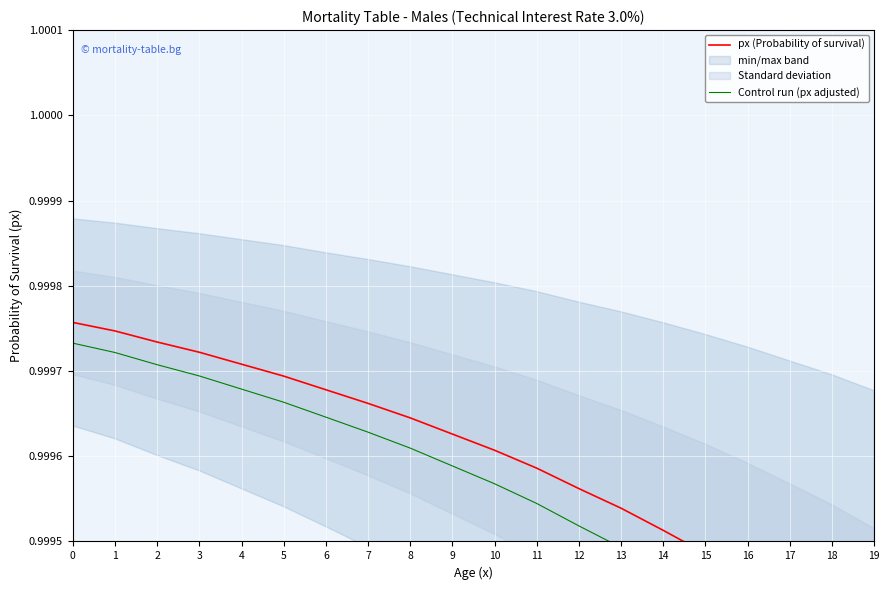

At how many categories does at least one series exceed 0?

20